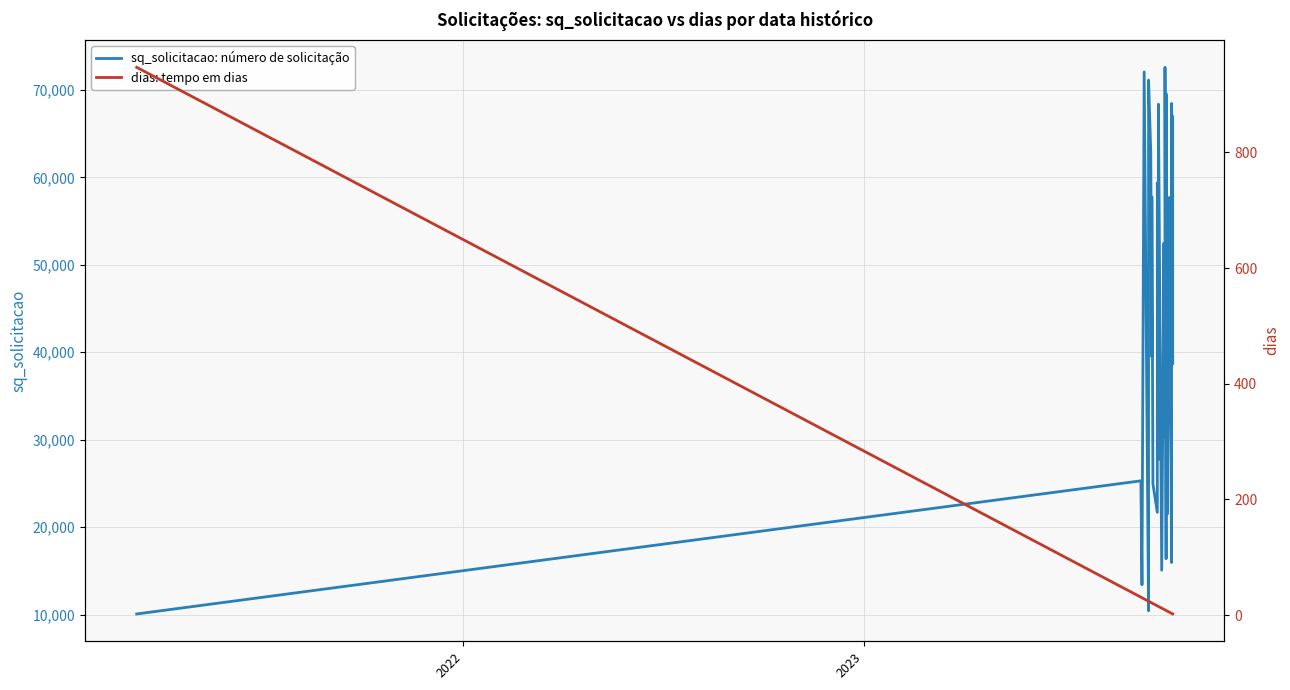

What is the minimum value shown in the chart?

2